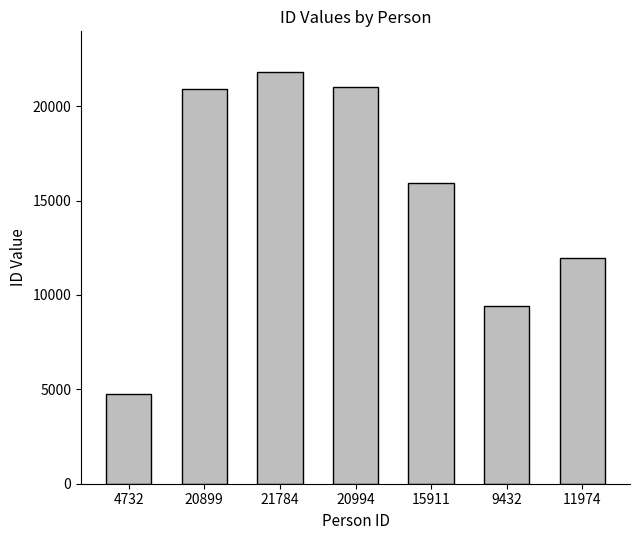

How many bars are there in total?

7